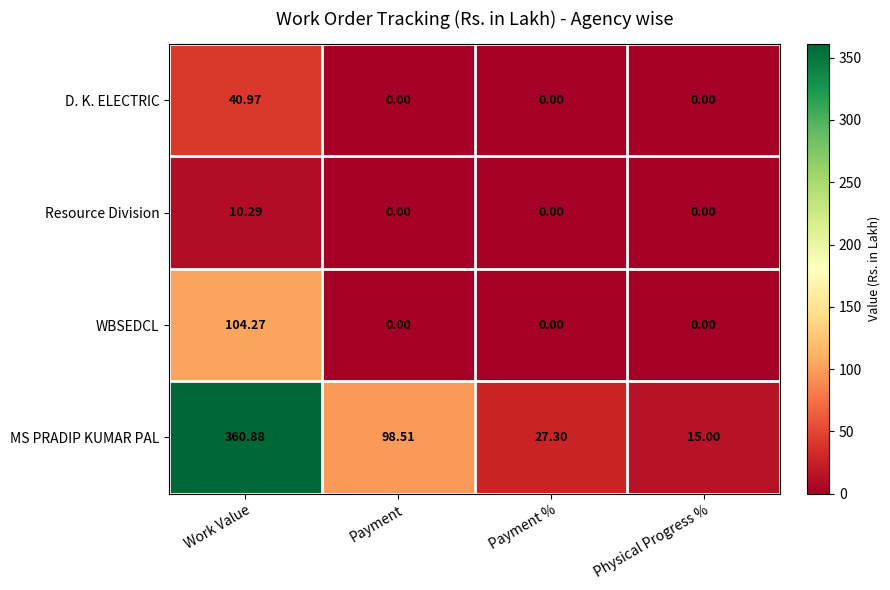

Rank the series by their maximum value, from highest to lowest.

MS PRADIP KUMAR PAL, WBSEDCL, D. K. ELECTRIC, Resource Division